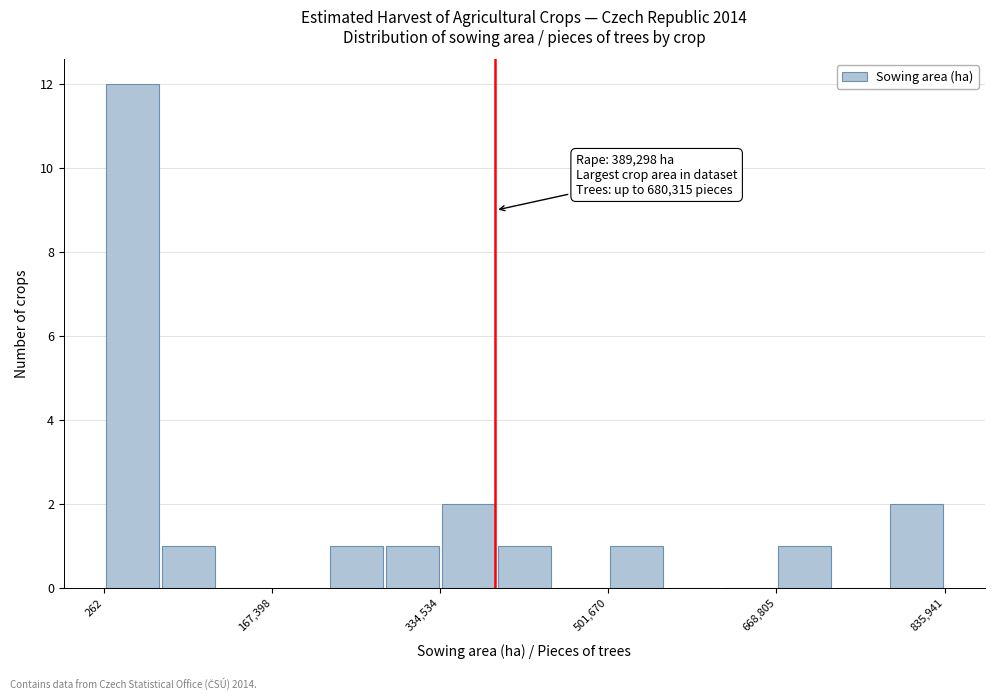

Read against the x-axis, roughly where is the centre of the tallest bar?

20000